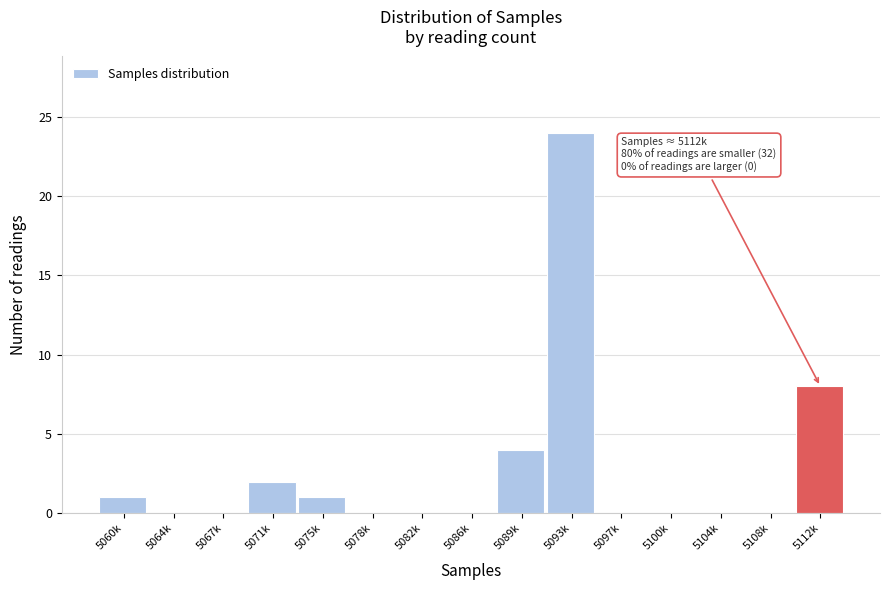

Reading left to right, what are all the values shown in this chart?

5060k=1	5064k=0	5067k=0	5071k=2	5075k=1	5078k=0	5082k=0	5086k=0	5089k=4	5093k=24	5097k=0	5100k=0	5104k=0	5108k=0	5112k=8